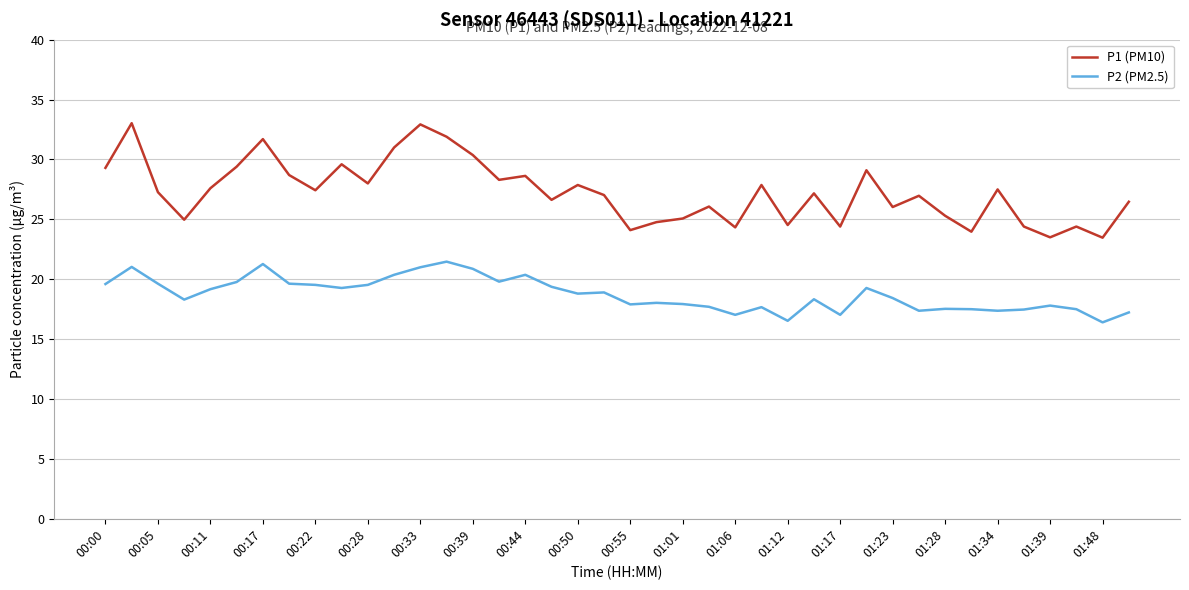

True or false: P1 (PM10) and P2 (PM2.5) intersect in this chart.

False